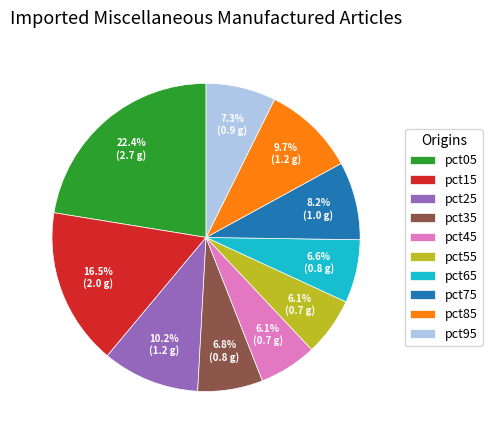

True or false: pct85 accounts for 17% of the total.

False